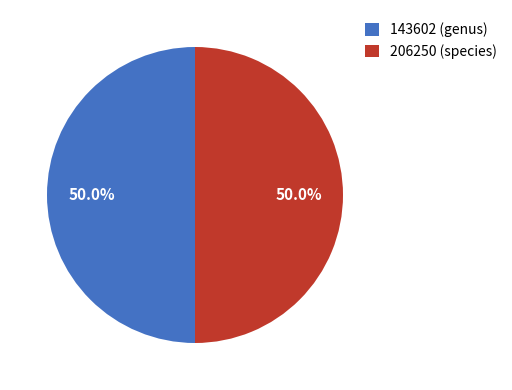

What is the ratio of the value at 206250 (species) to the value at 143602 (genus)?

1.0